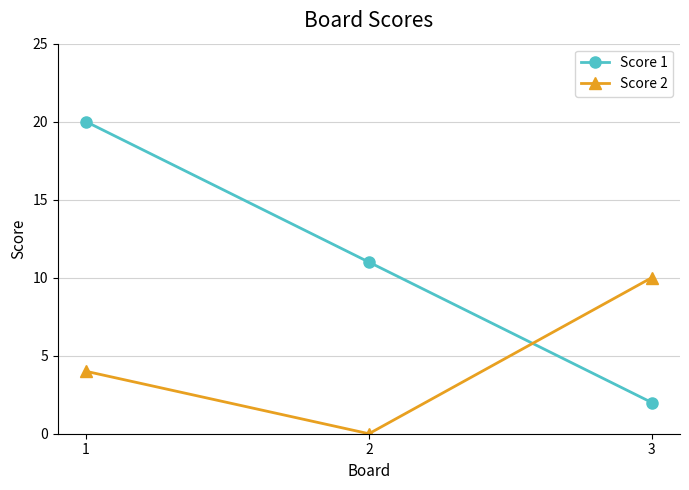

What is the difference between the highest and lowest values at 1?

16